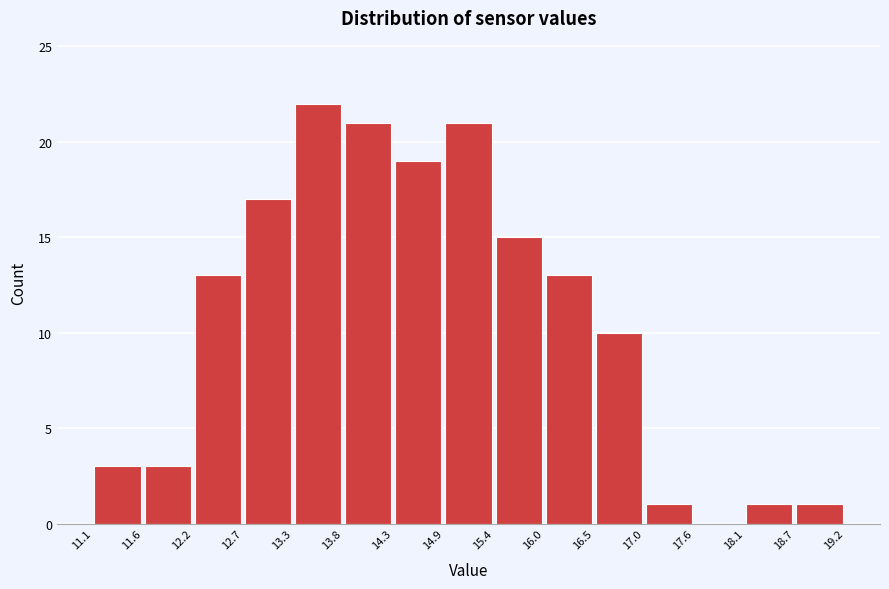

Over which range of the x-axis is the bar tallest?

13.3 to 13.8